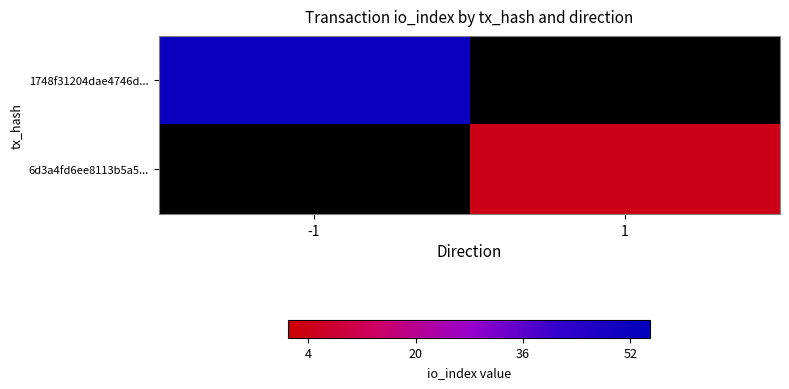

List the series in order of their overall mean, highest first.

1748f31204dae4746d..., 6d3a4fd6ee8113b5a5...